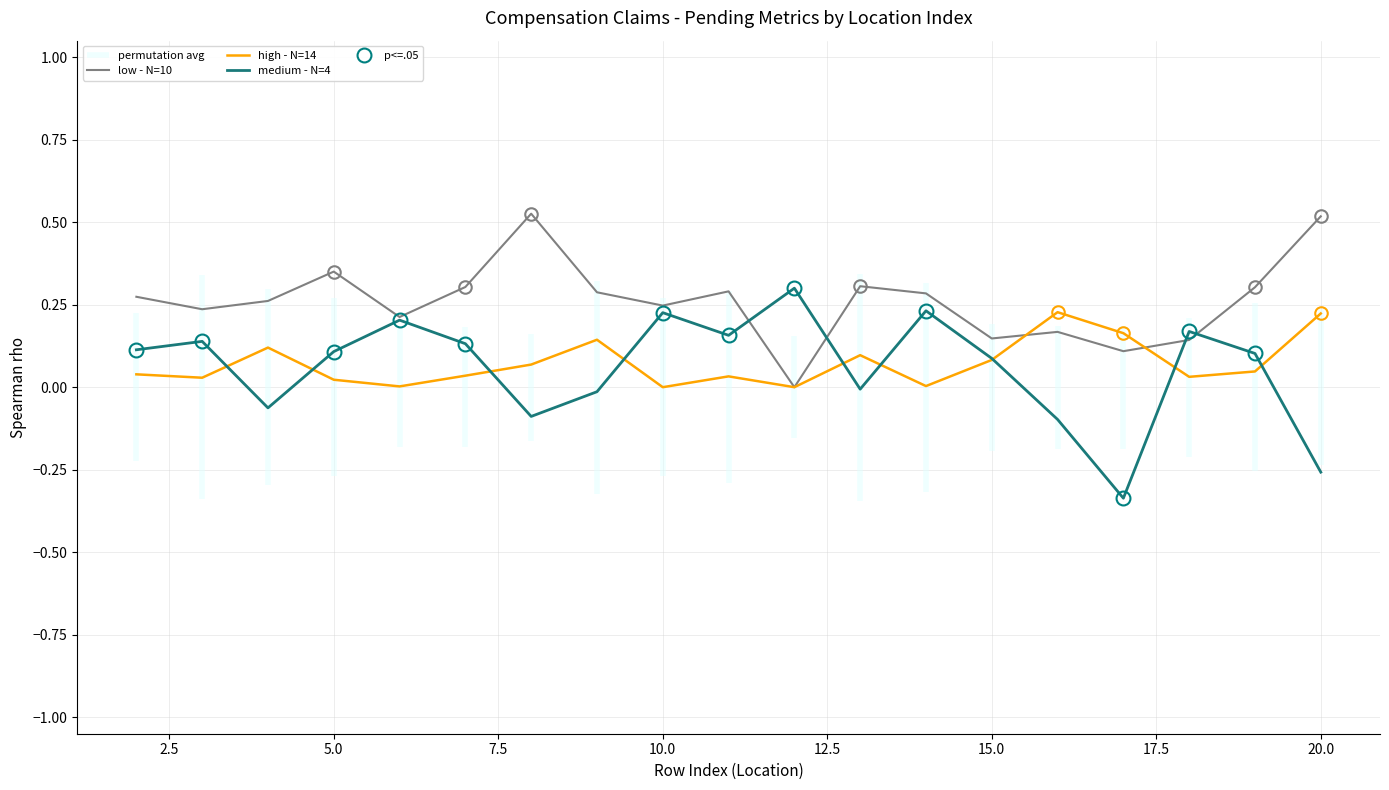

How many lines are shown in the chart?

3